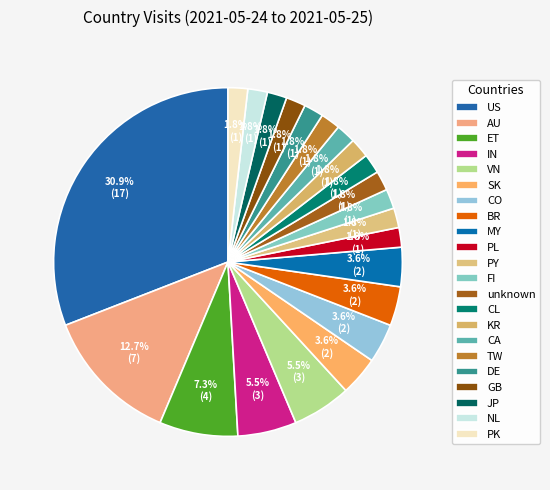

The US slice represents 23% of the pie. True or false?

False